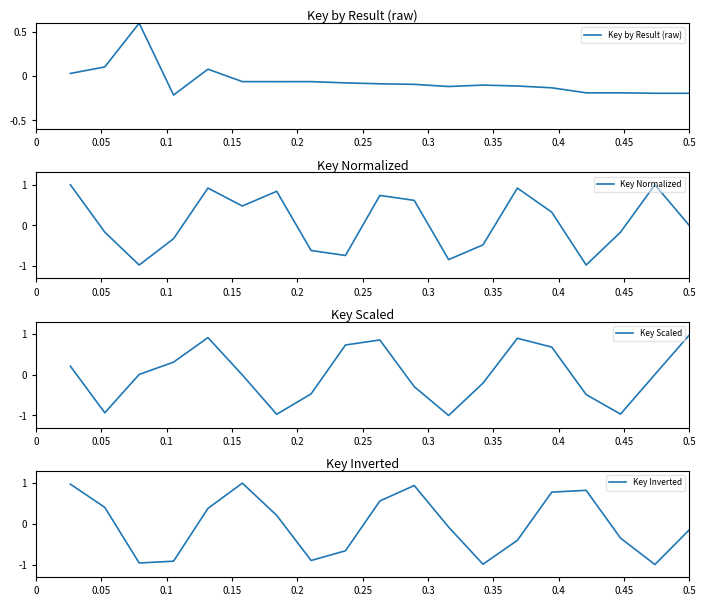

How many negative values does the Key Inverted series have?

10